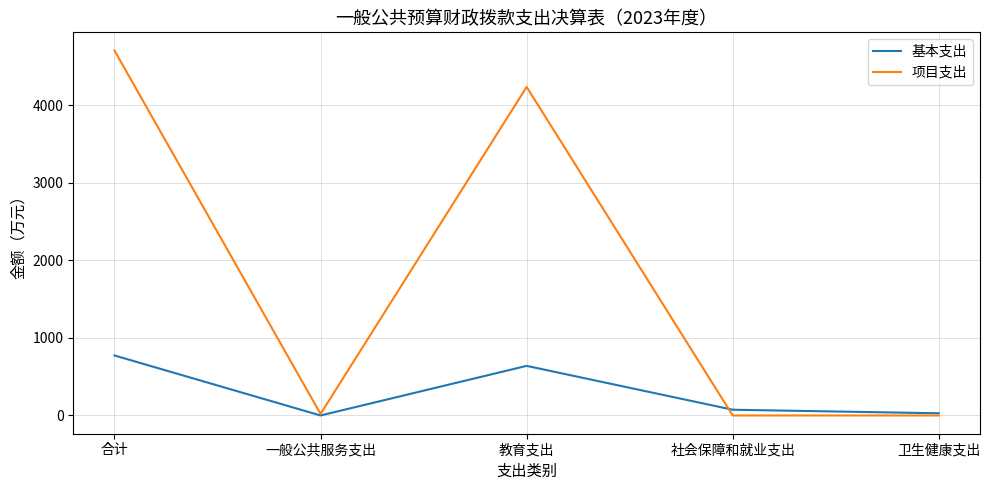

What is the sum of the 基本支出 values at 合计 and 卫生健康支出?

801.5